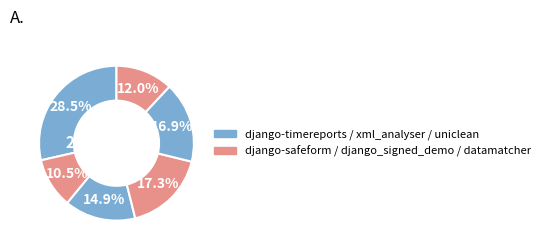

Is uniclean the majority of the pie?

No